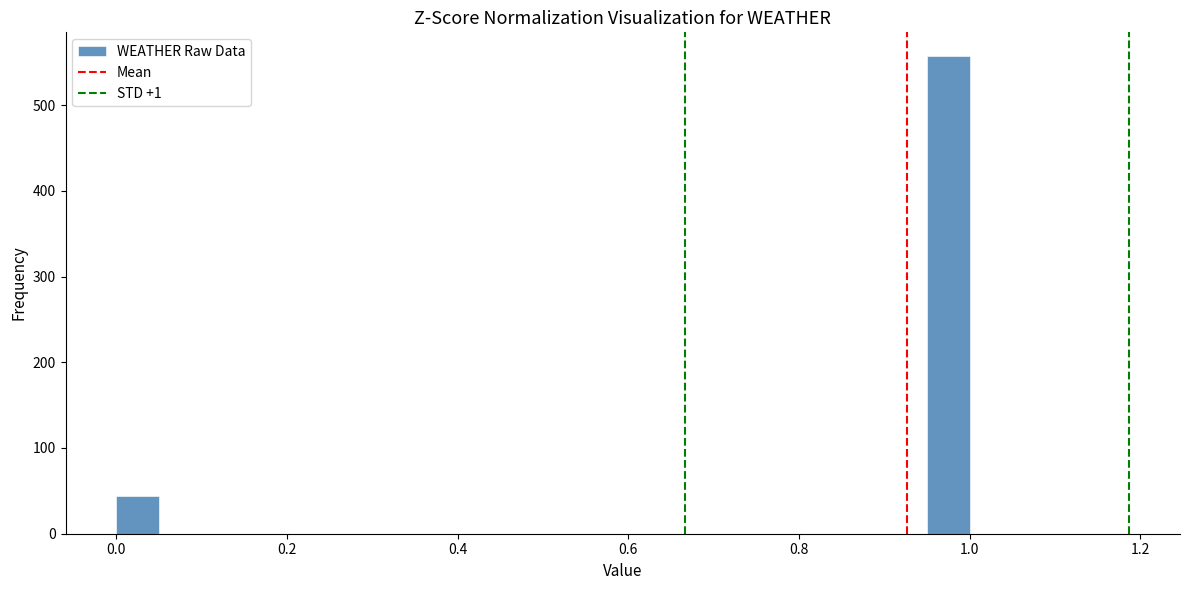

Read against the x-axis, roughly where is the centre of the tallest bar?

0.98